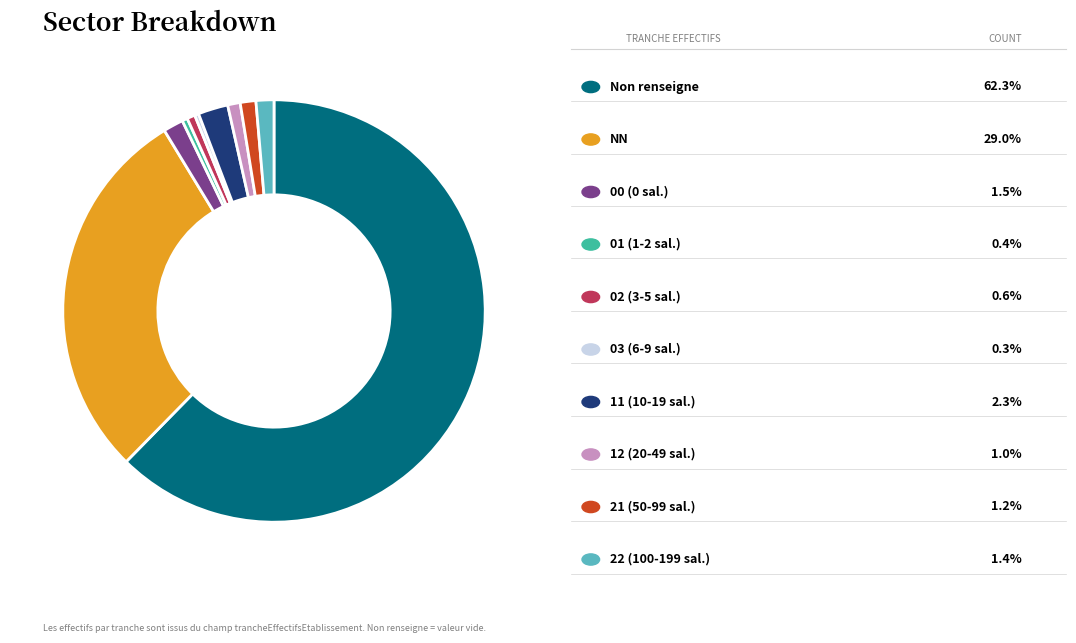

Is there a majority slice in this chart?

Yes